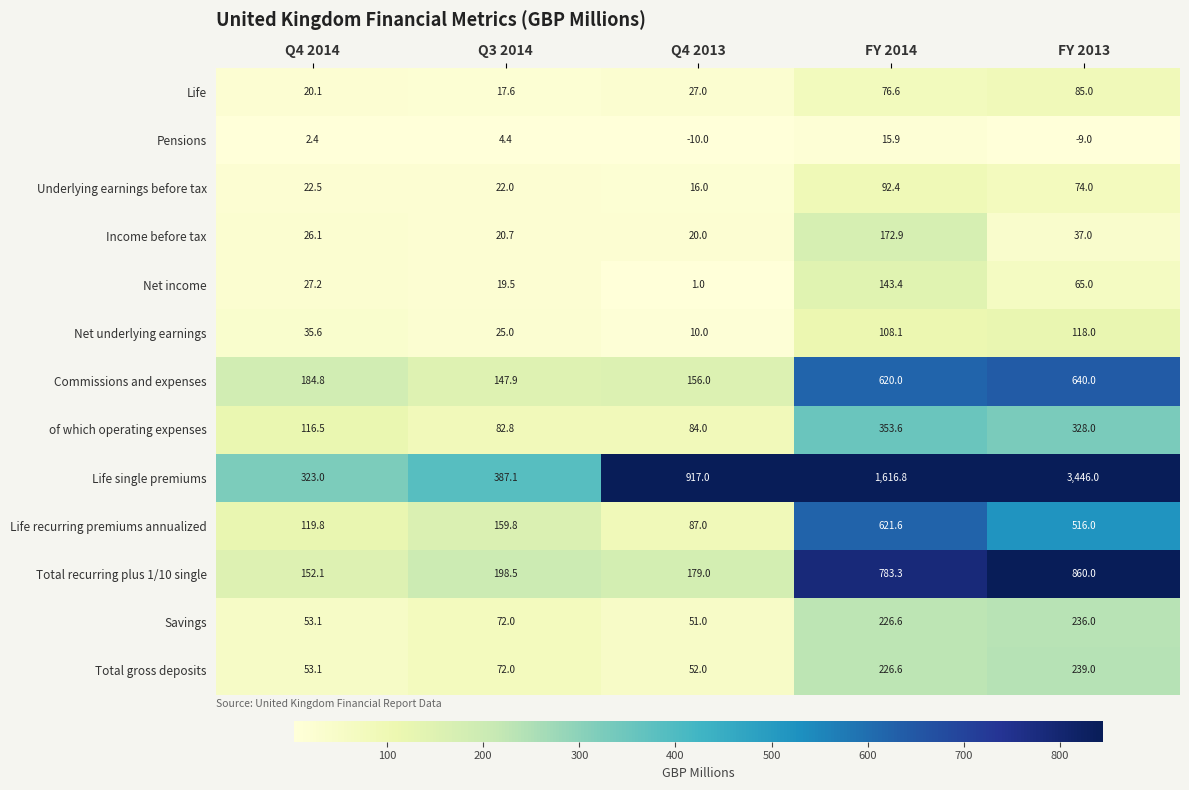

The value of Savings at Q4 2013 is 51.0. True or false?

True